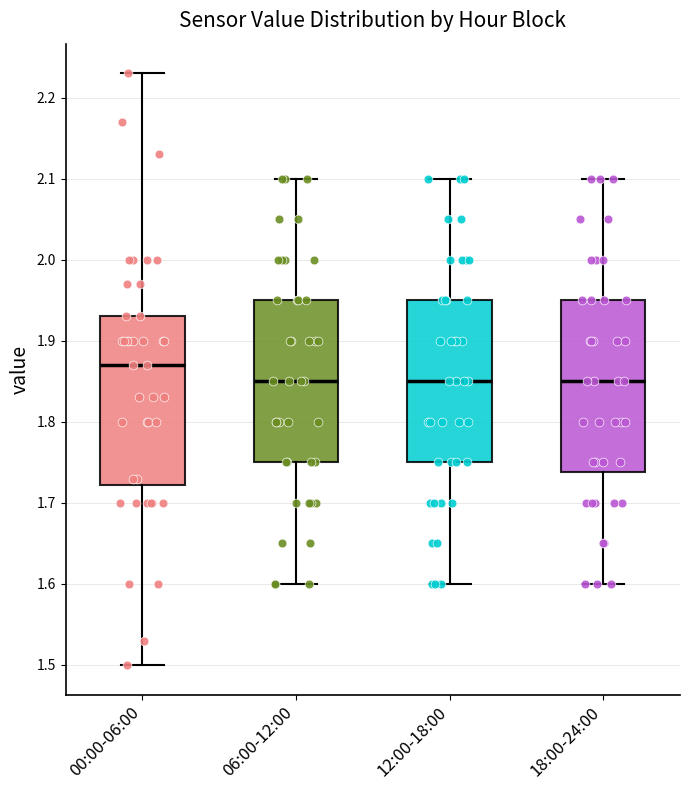

Which box's median line is the highest?

00:00-06:00